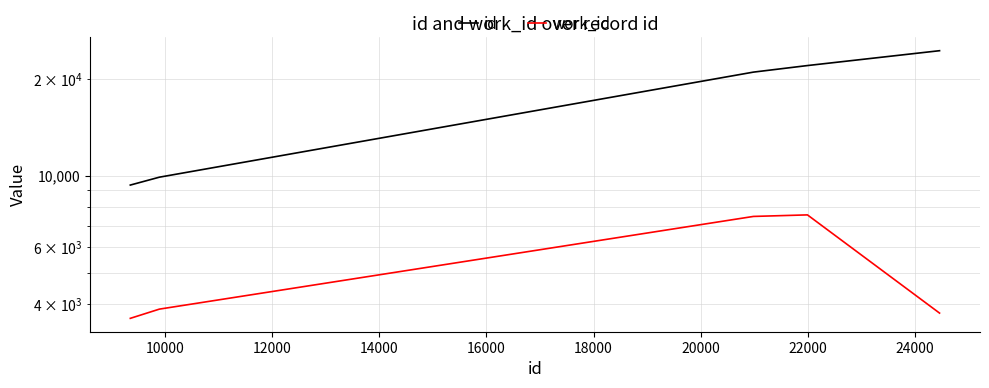

Which has a higher value, 12000 or 14000?

14000